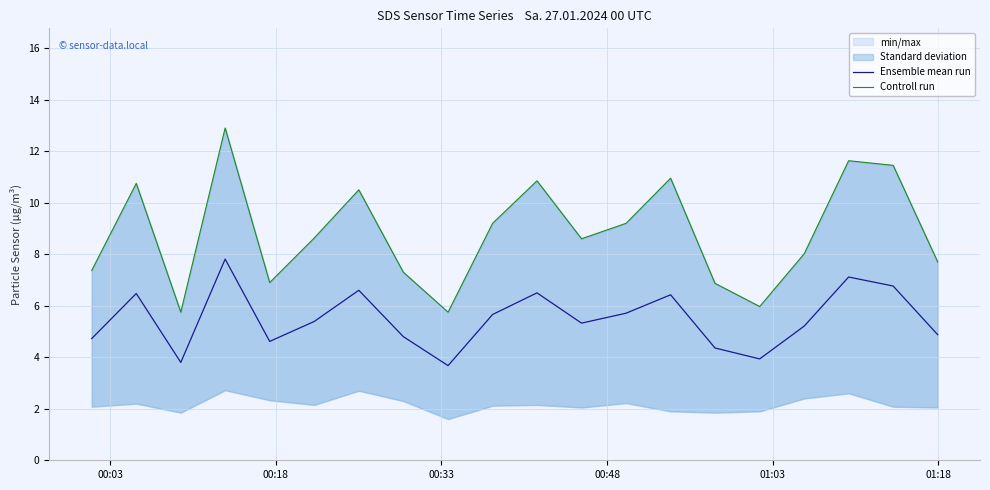

What is the maximum value for Ensemble mean run?

7.8